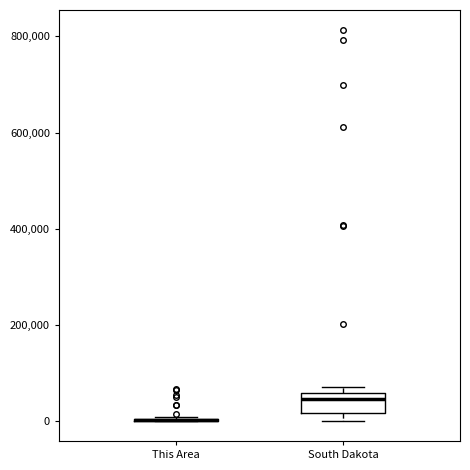

Which box is the tallest, from its lower edge to its upper edge?

South Dakota